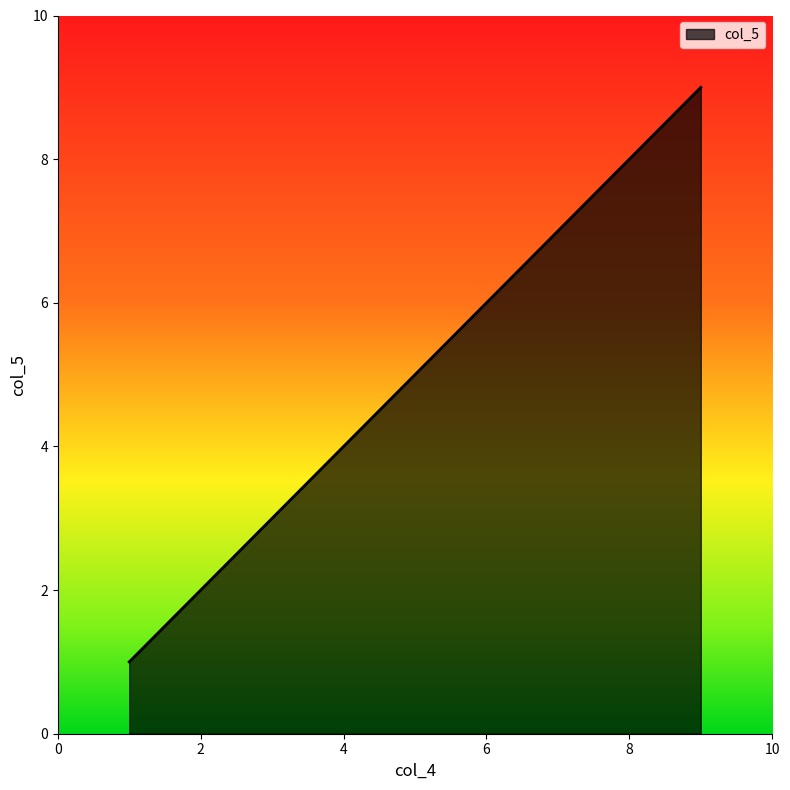

What is the greatest value displayed?

9